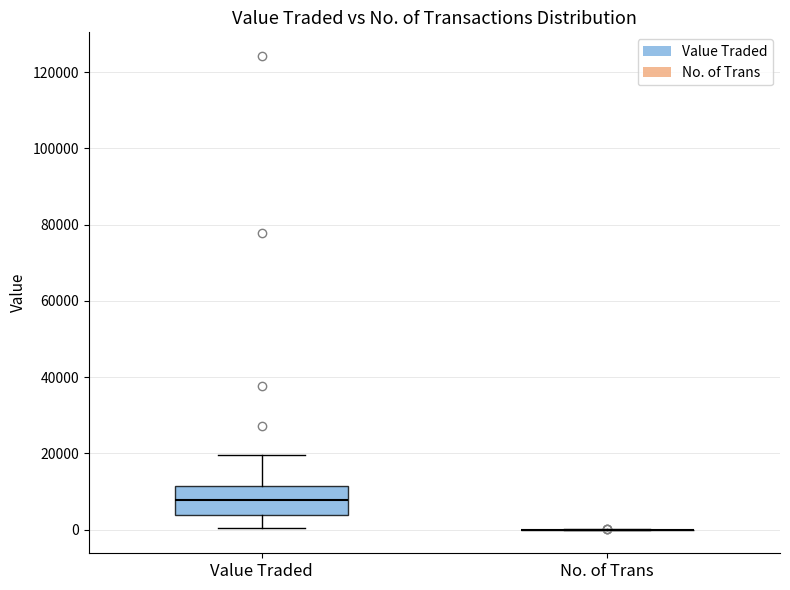

Where does the upper whisker of the box for Value Traded end on the y-axis? The values are not printed on the chart, so give them approximately, as read against the axis.

20000